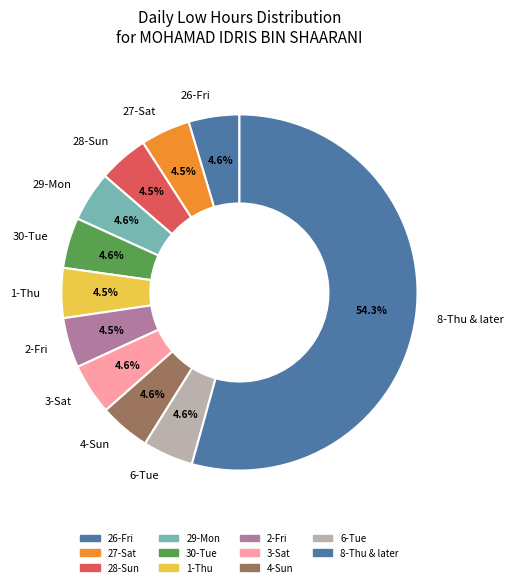

What is the total percentage of 2-Fri and 8-Thu & later?

58.9%